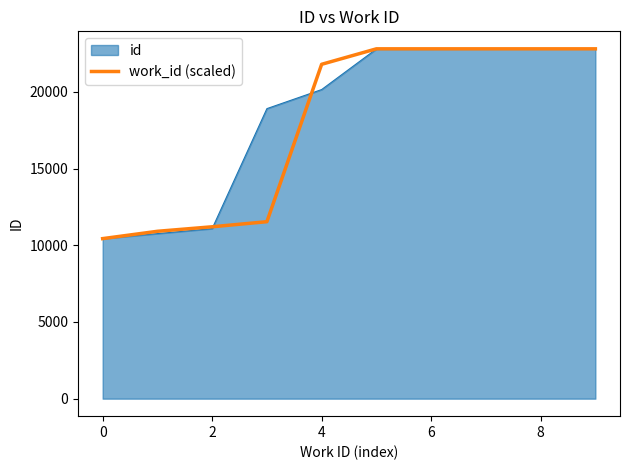

What is the highest value of the id series?

22803.0